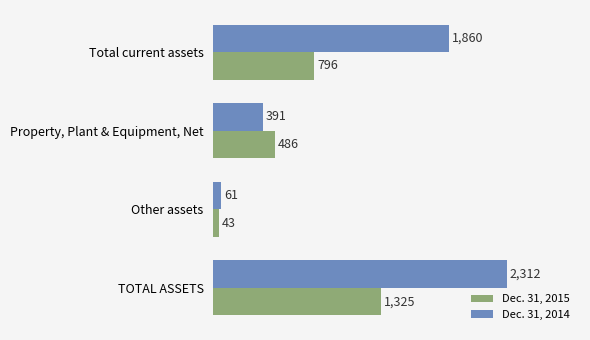

The value of Dec. 31, 2014 at Total current assets is 2424. True or false?

False